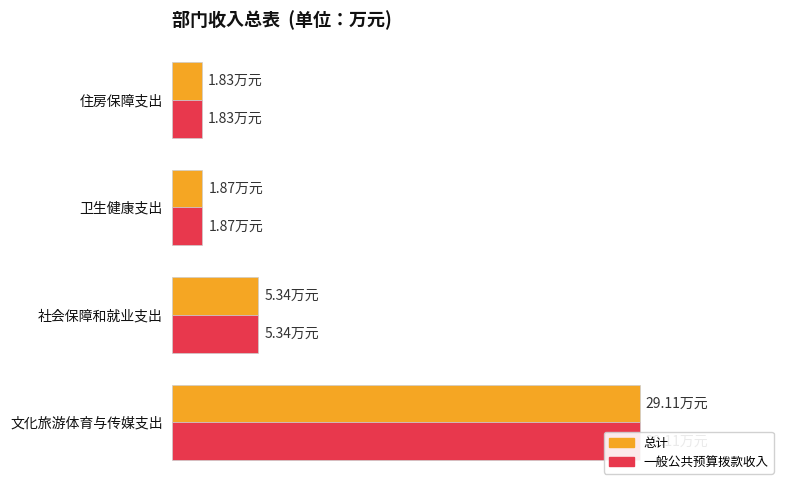

List the series in order of their peak value, highest first.

总计, 一般公共预算拨款收入